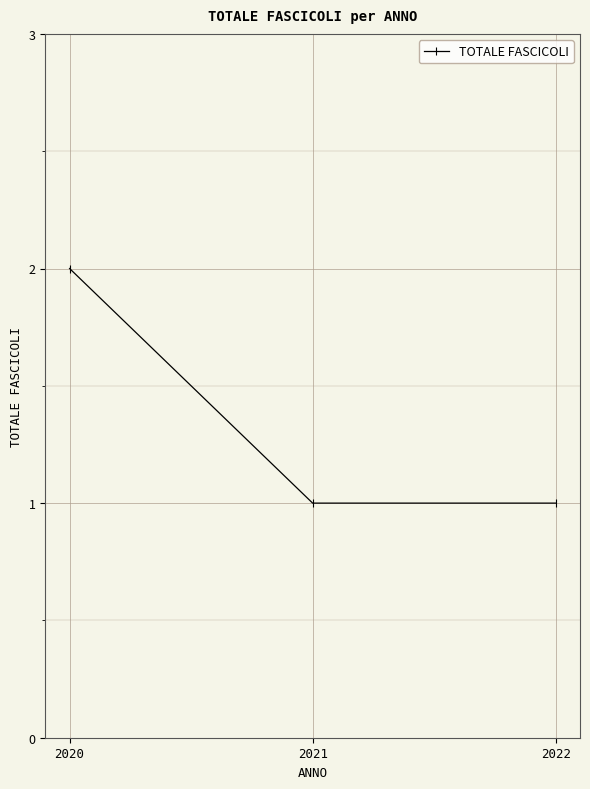

Reading right to left, transcribe all the data shown in this chart.

2022=1	2021=1	2020=2